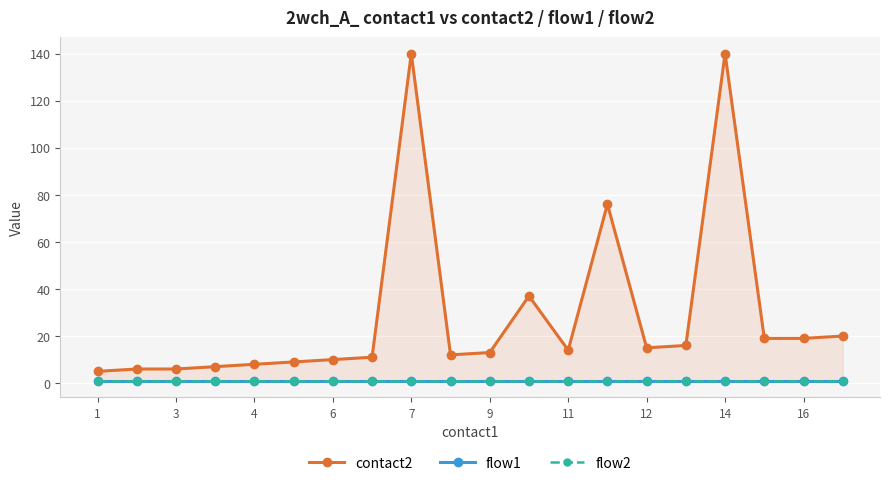

Which category has the lowest value in the flow2 series?

1